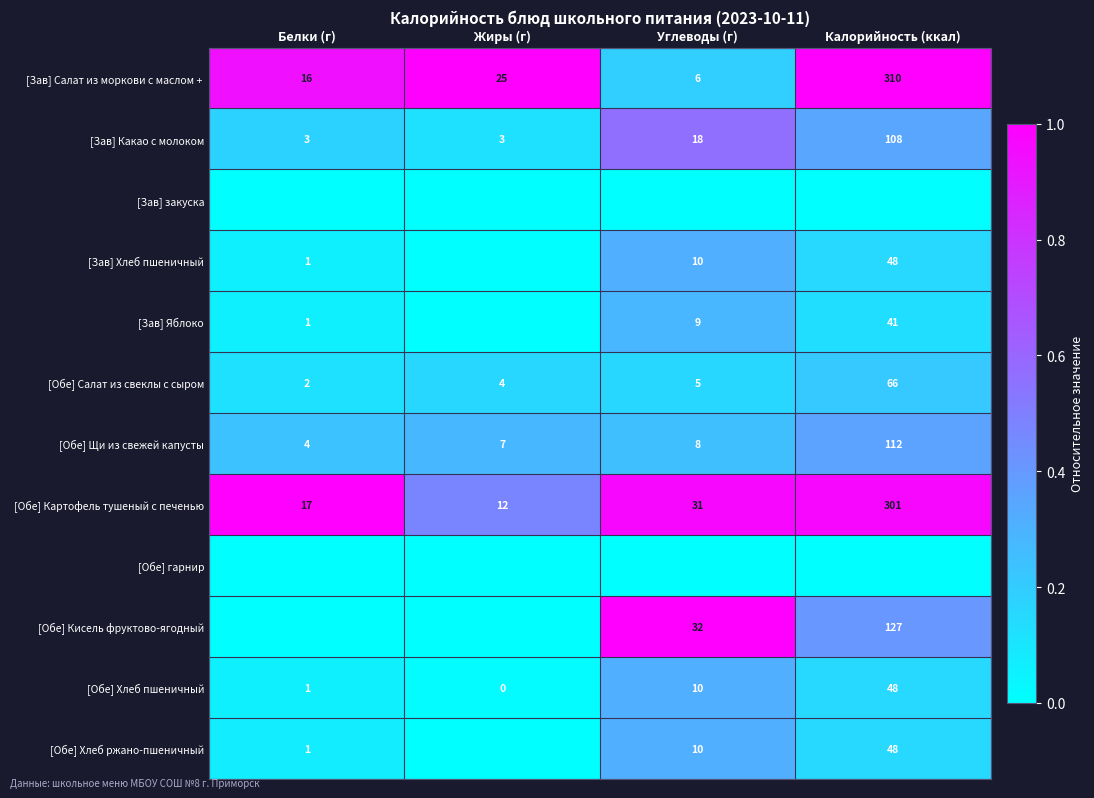

The [Зав] Какао с молоком series shows 3 at Жиры (г). True or false?

True